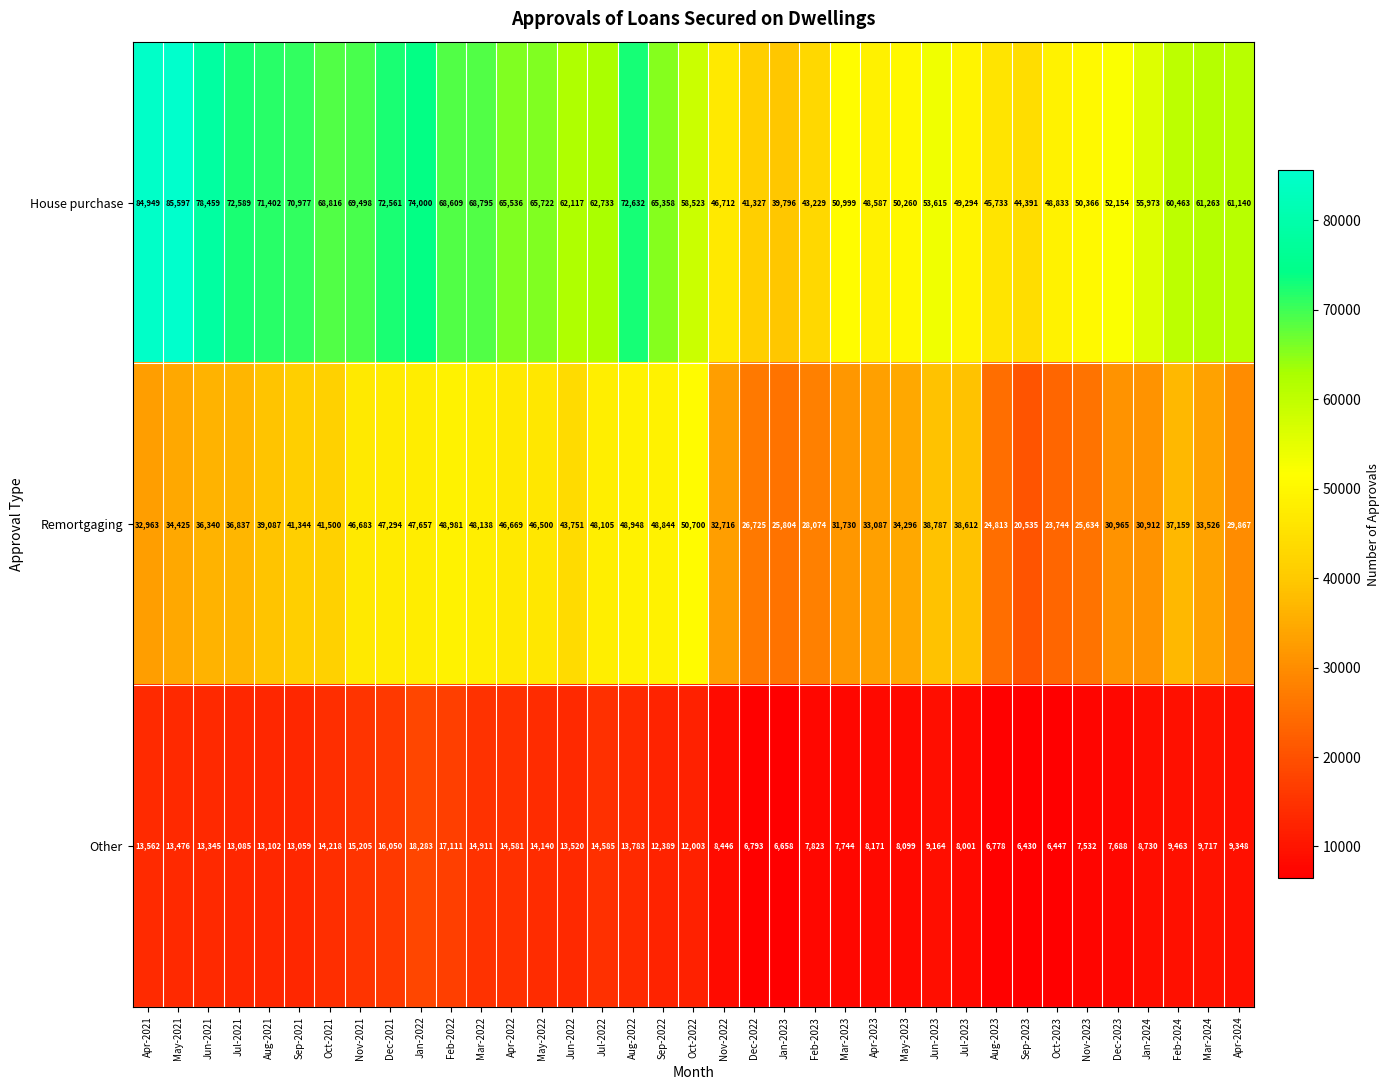

At which label does Remortgaging reach its minimum?

Sep-2023